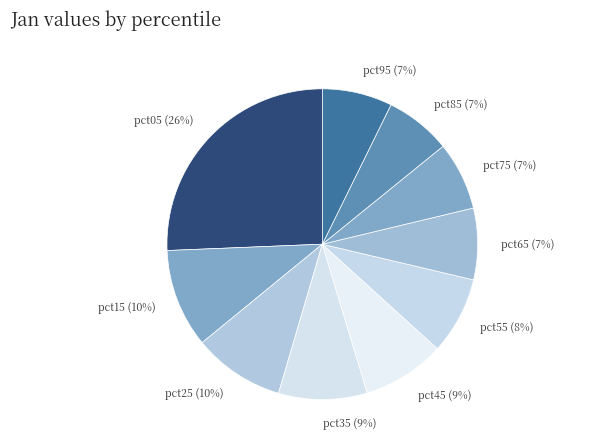

To the nearest percent, what is the difference between the largest and smallest slice percentages?

19%